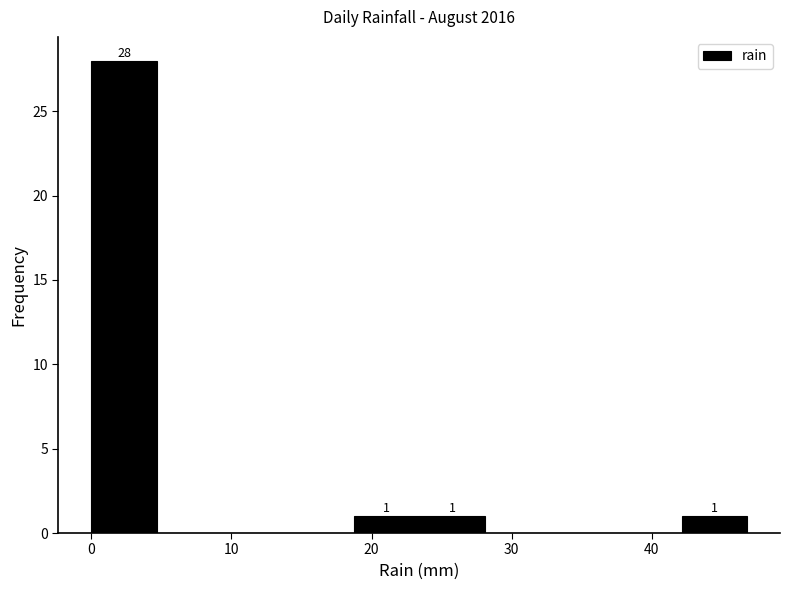

Over which range of the x-axis is the bar tallest?

0 to 5